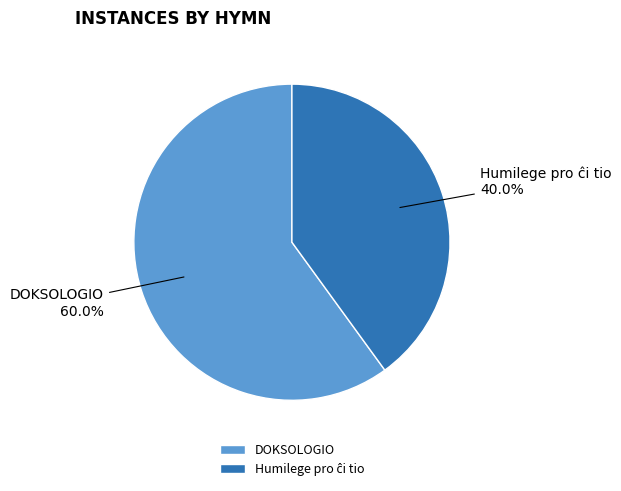

What is the largest slice in the pie chart?

DOKSOLOGIO